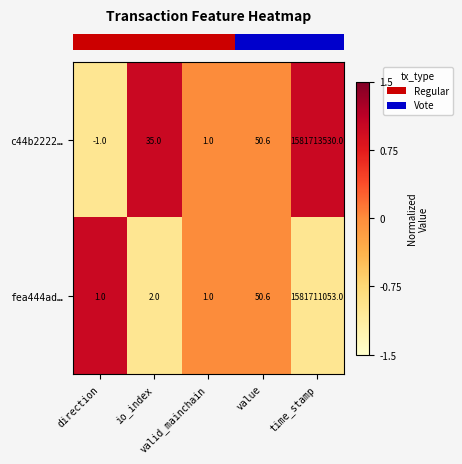

Which category has the lowest value across all series?

direction